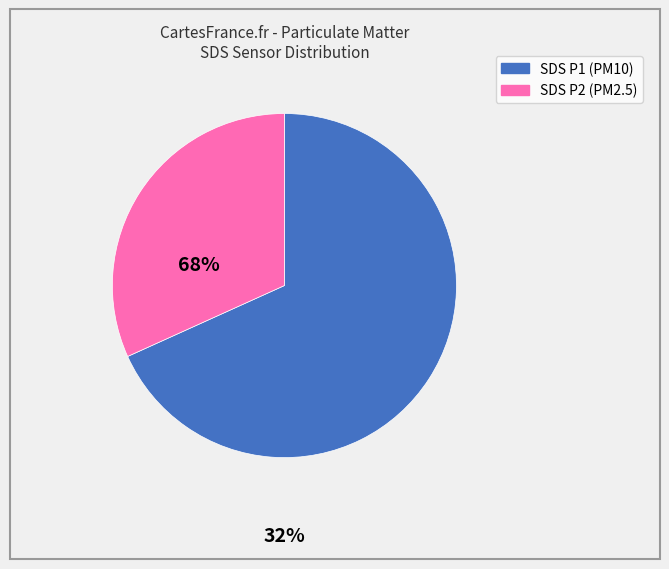

Is there any slice that represents more than half of the pie?

Yes